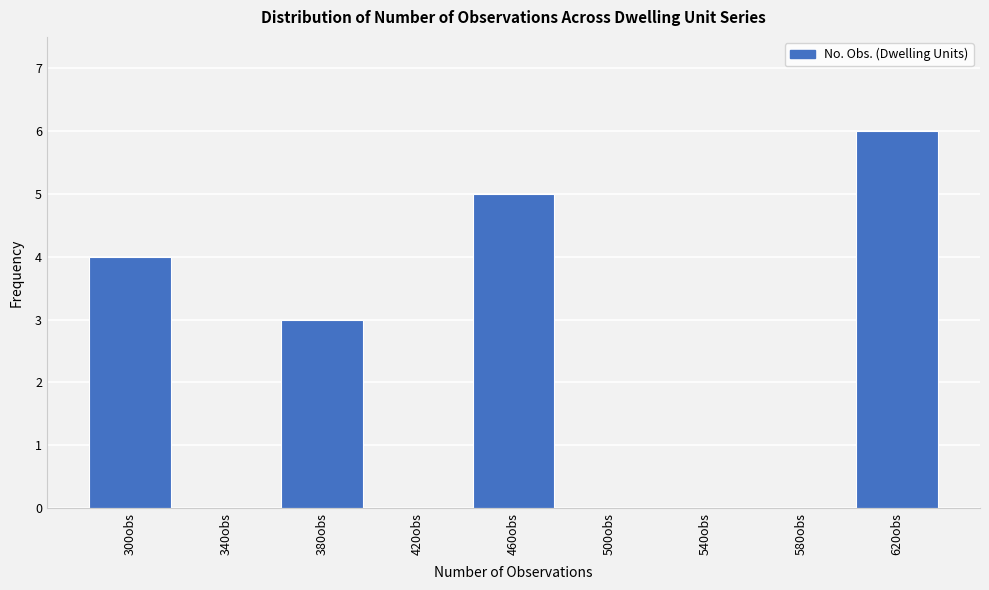

Reading left to right, transcribe all the data shown in this chart.

300obs=4	340obs=0	380obs=3	420obs=0	460obs=5	500obs=0	540obs=0	580obs=0	620obs=6